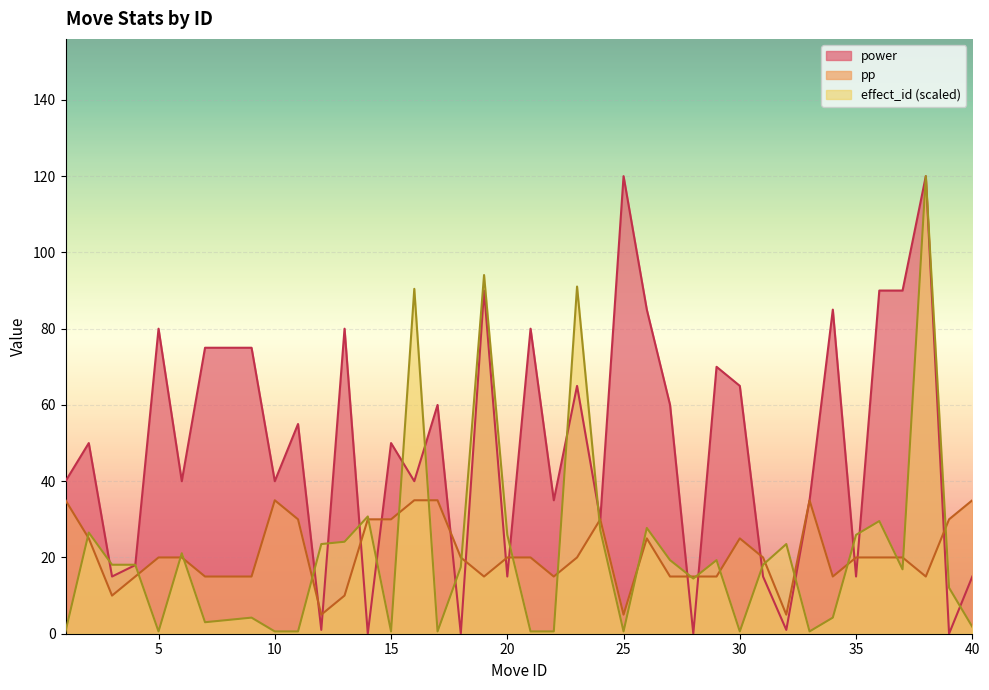

Is it true that effect_id equals 15.5 at 35?

False